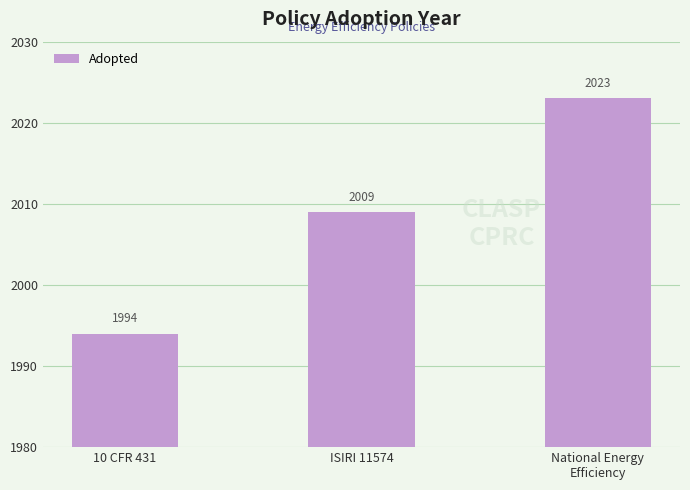

What is the label of the 2nd bar from the right?

ISIRI 11574